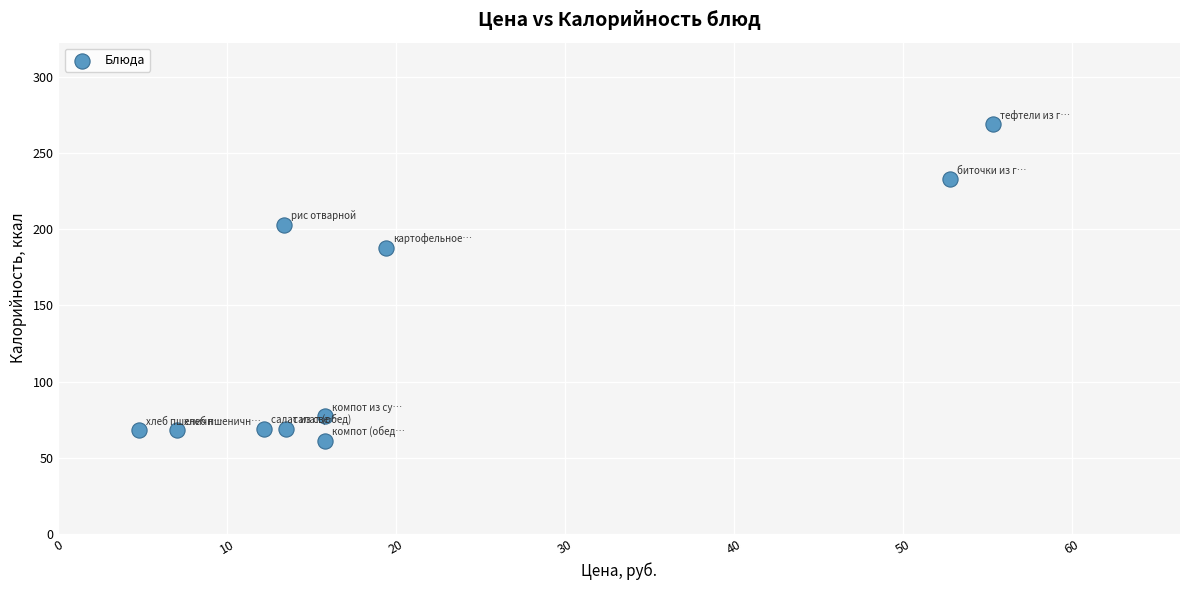

What Y value in the scatter plot is closest to 165?

188